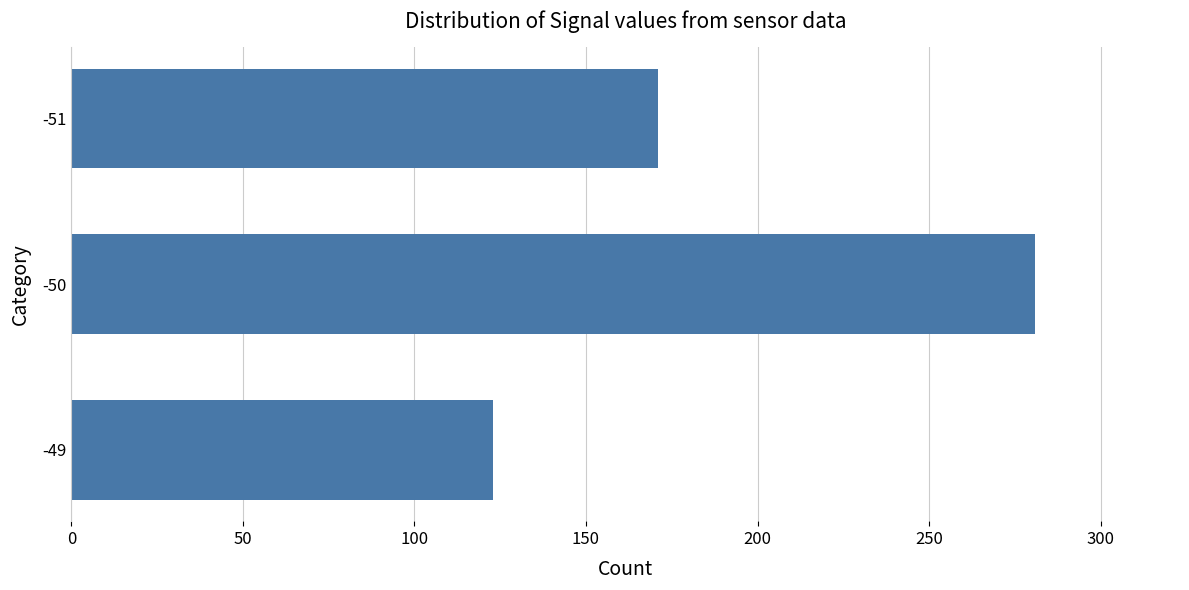

What is the sum of all values?

575